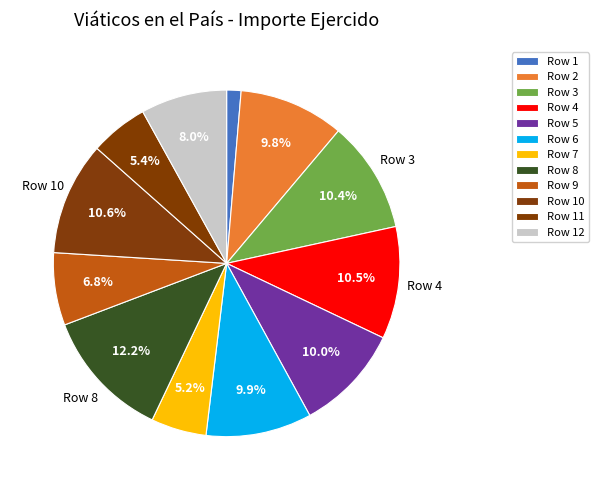

How many slices are in this pie chart?

12